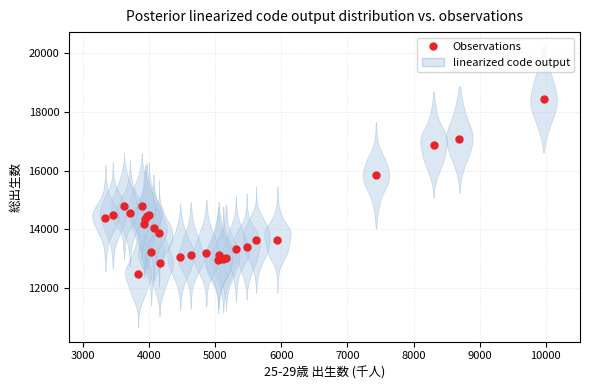

What Y value in the scatter plot is closest to 15446?

15841